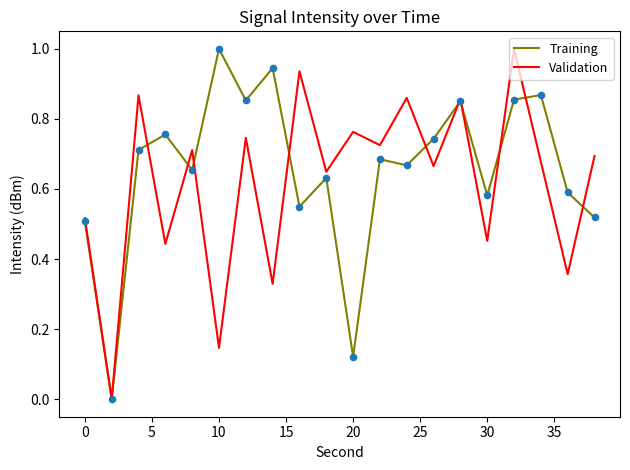

What are all the series names shown in the legend?

Training, Validation